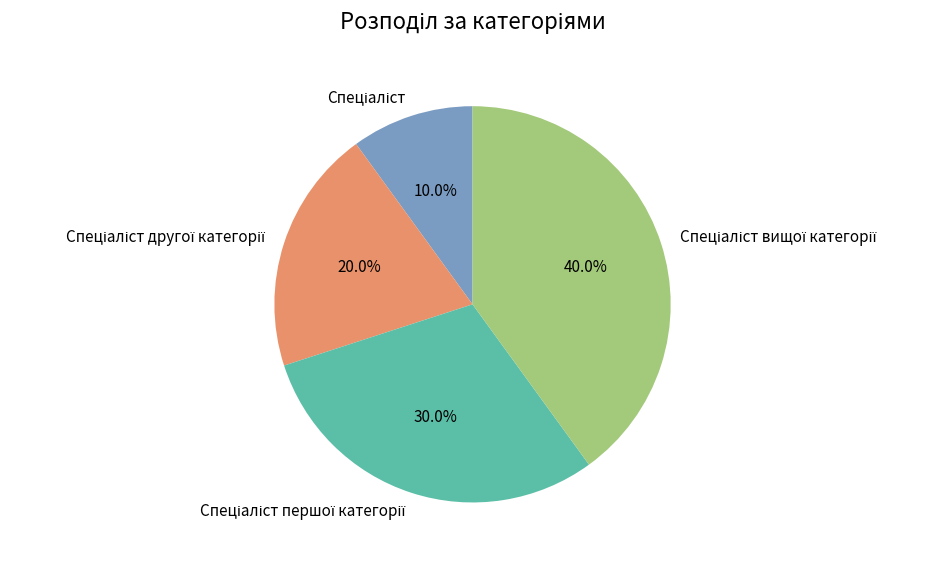

Is there a majority slice in this chart?

No